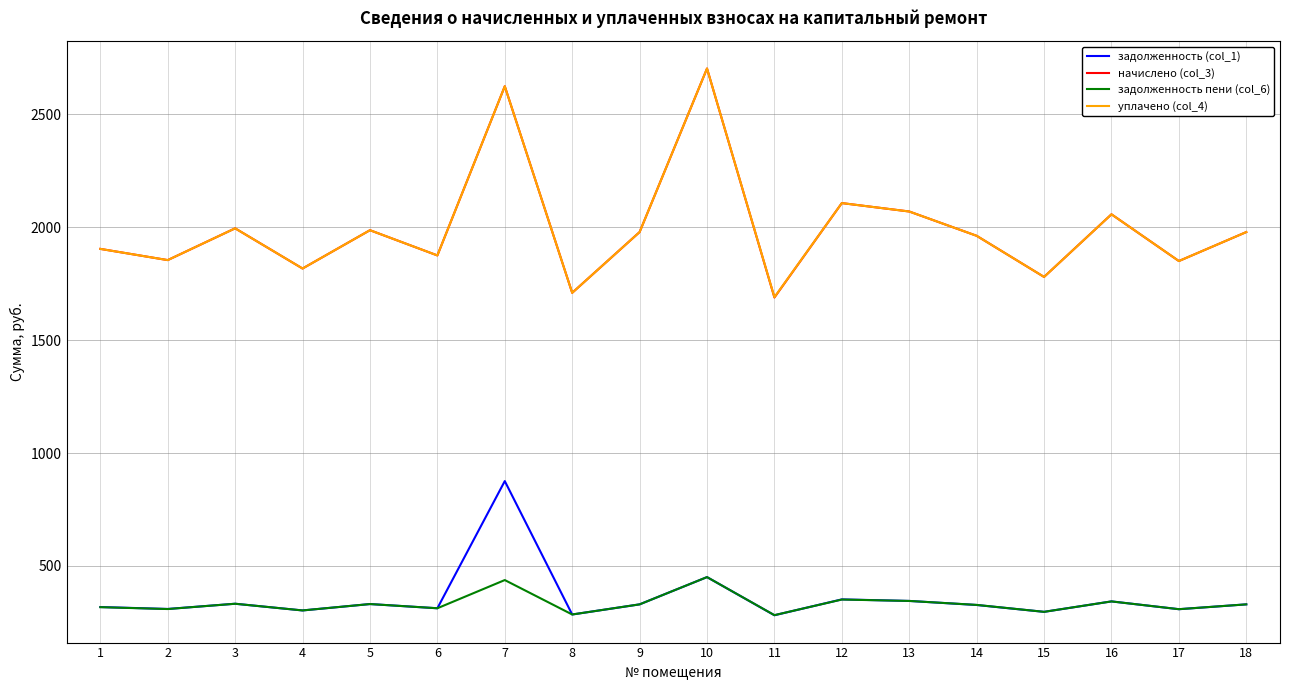

Which series changed the most between 3 and 11?

начислено (col_3)